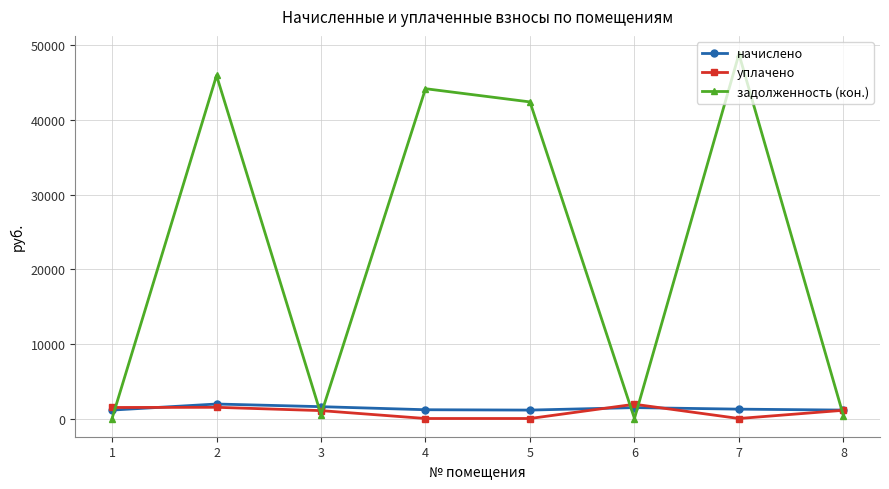

The value of задолженность (кон.) at 4 is 44186.7. True or false?

True